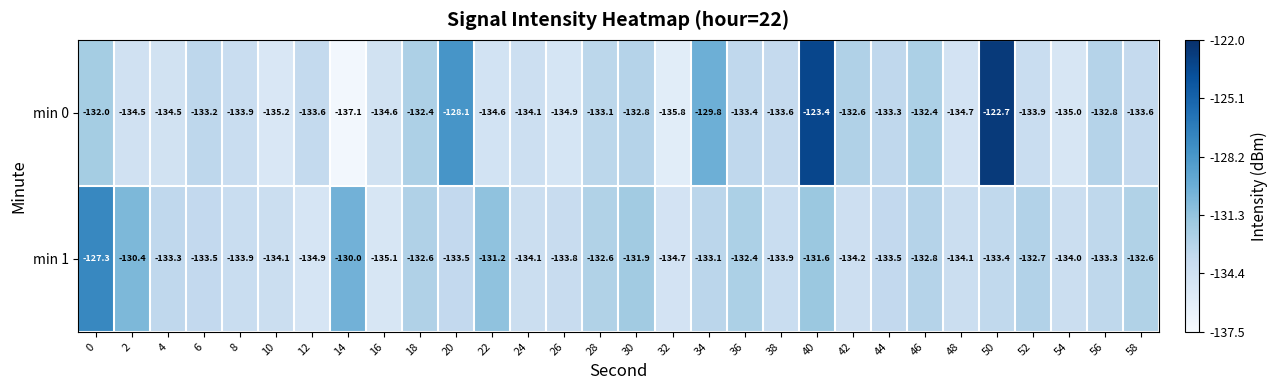

Which category has the highest value across all series?

50